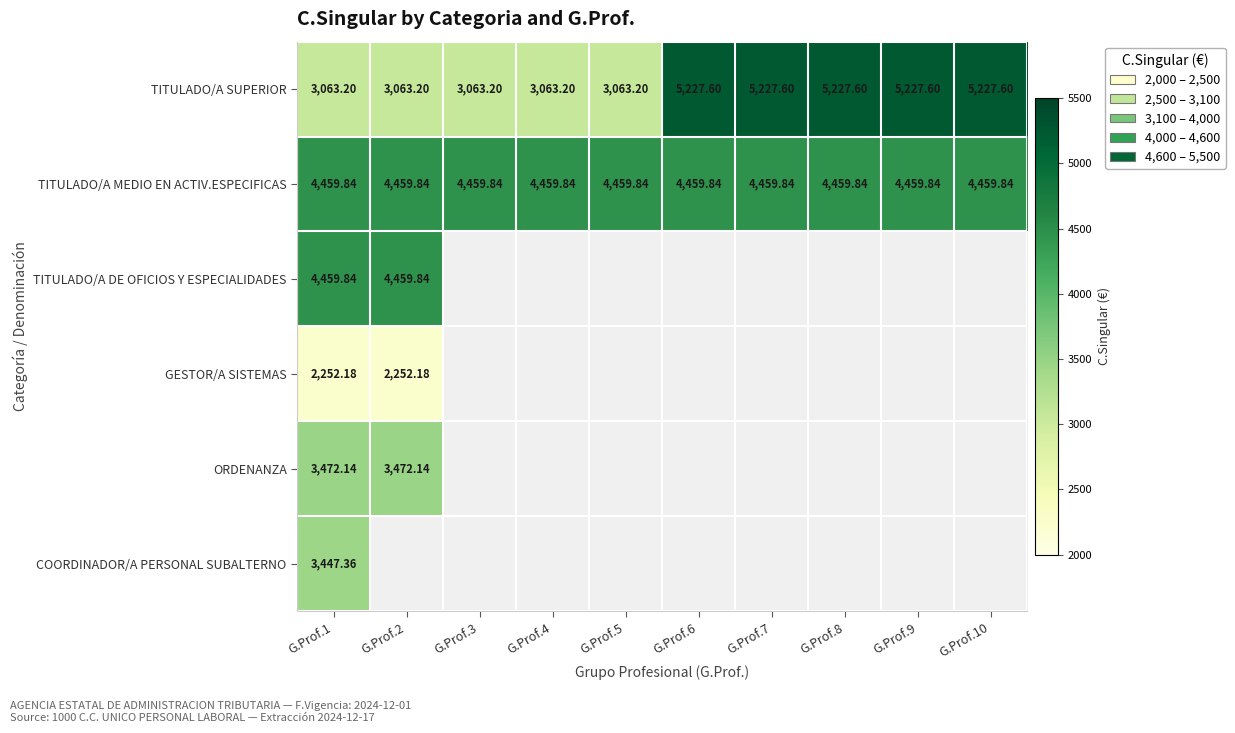

How many categories are shown in the chart?

10